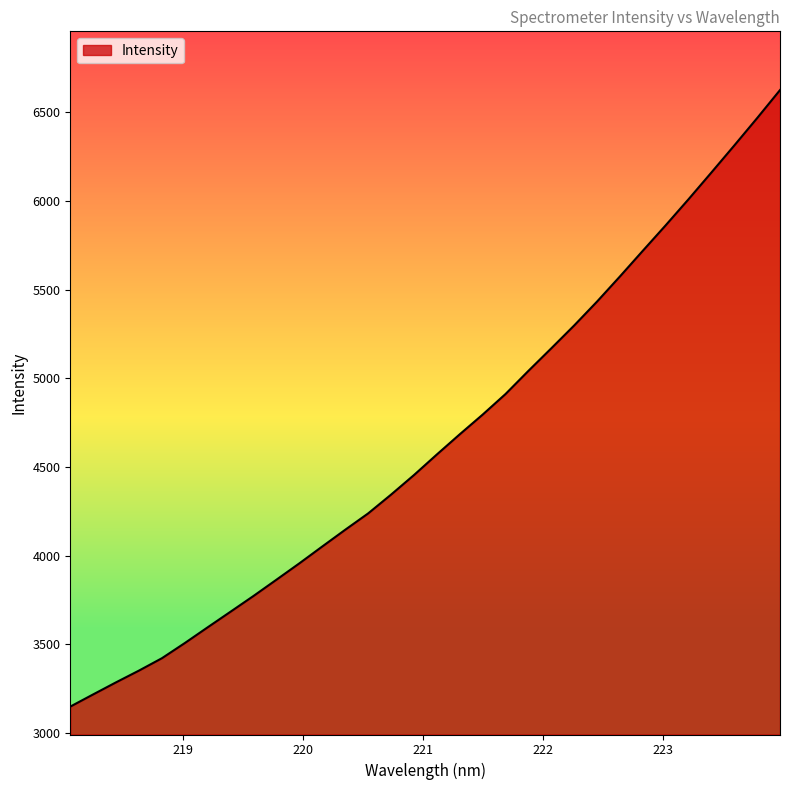

What is the greatest value displayed?

6625.5